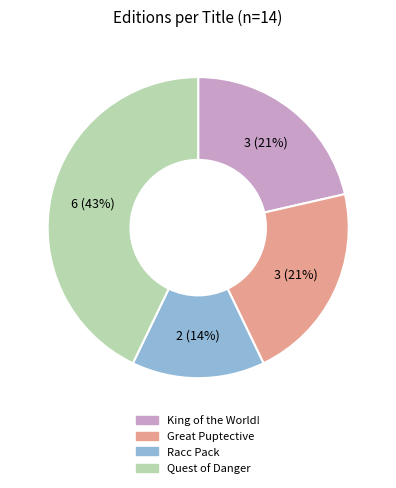

True or false: Racc Pack accounts for 14% of the total.

True